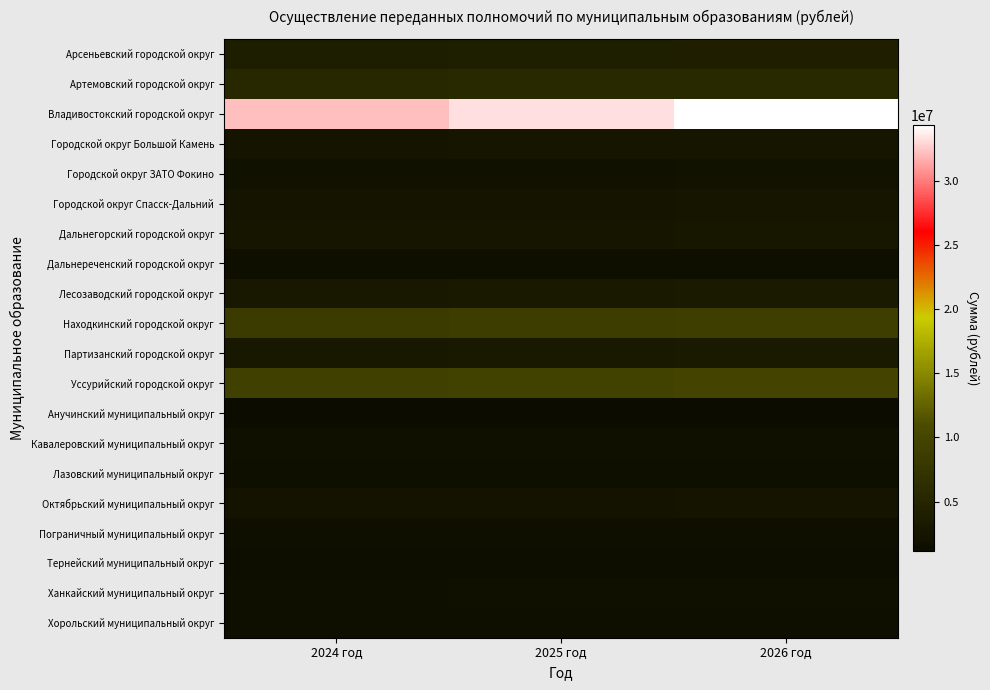

How many categories are shown in the chart?

3